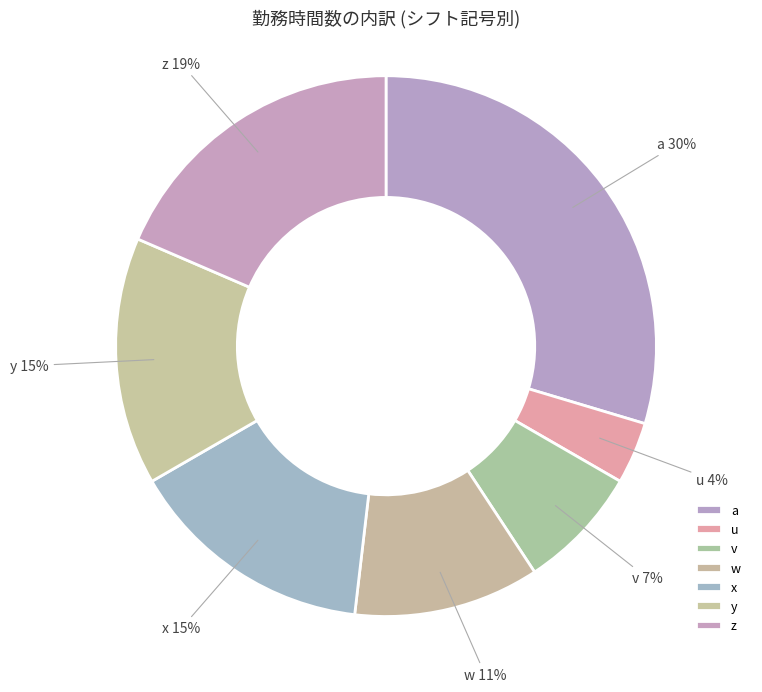

Is the sum of w and v greater than half?

No